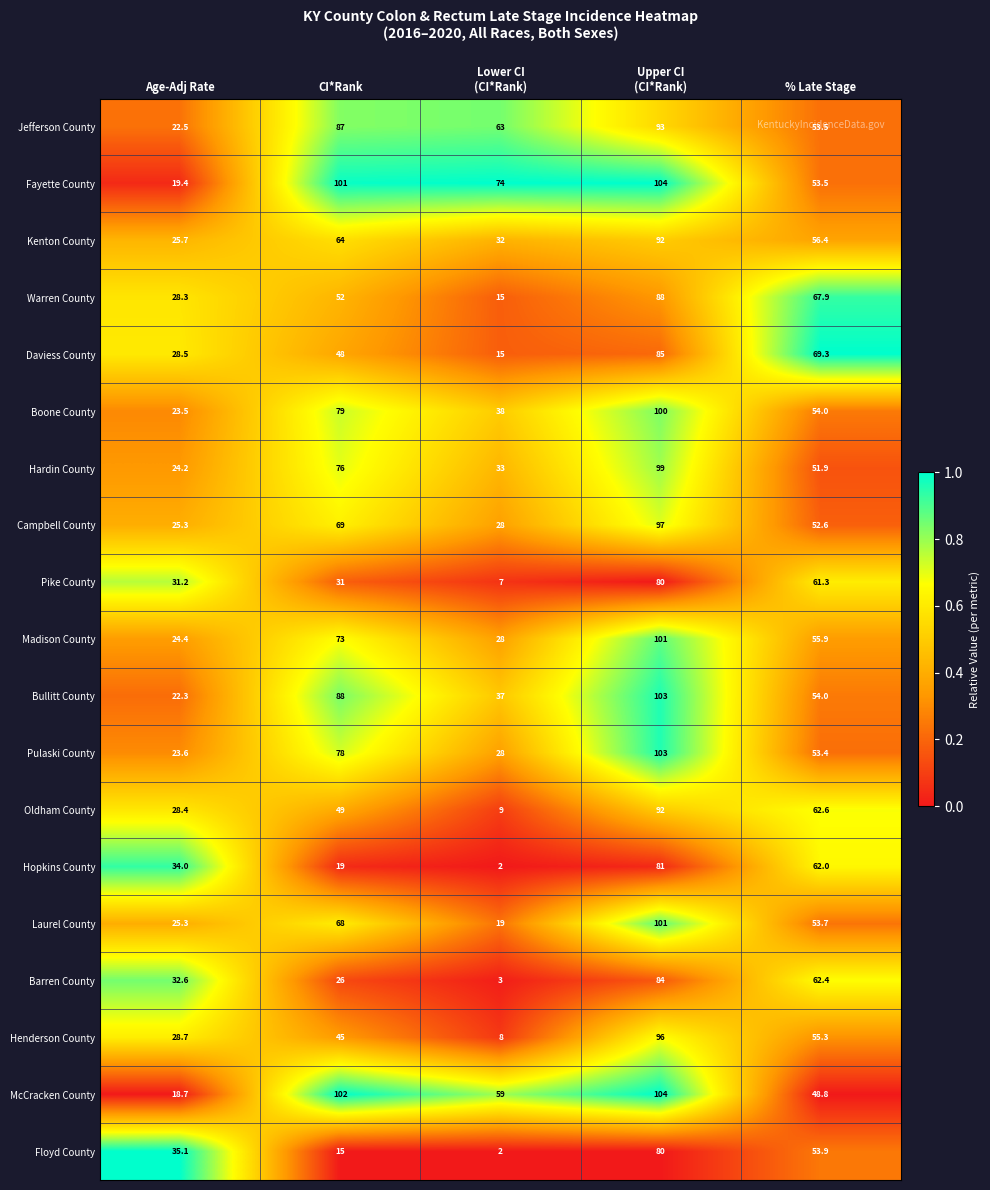

What is the maximum value for Madison County?

101.0